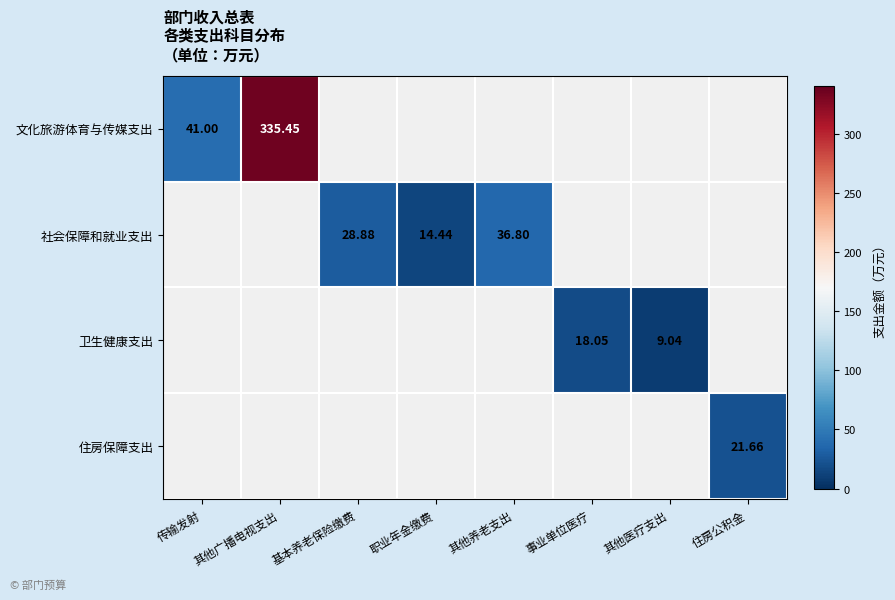

Count the number of categories in the chart.

8